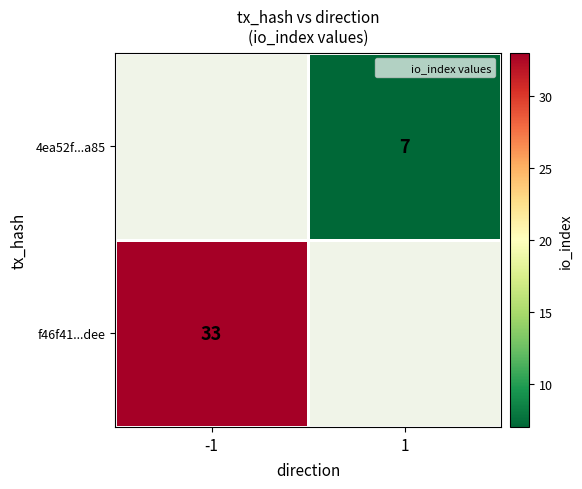

The value of 4ea52f...a85 at 1 is 7. True or false?

True